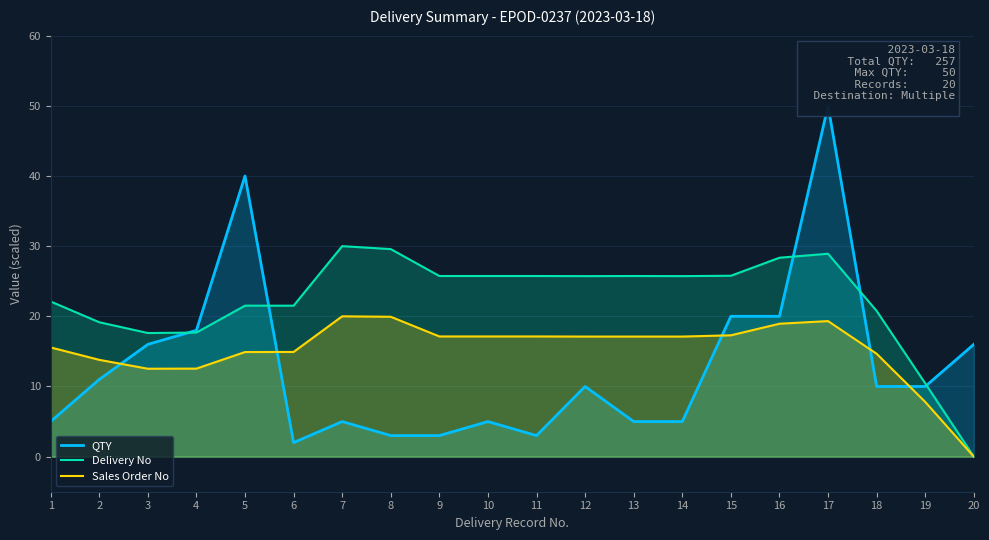

What value does the QTY series have at 12?

10.0